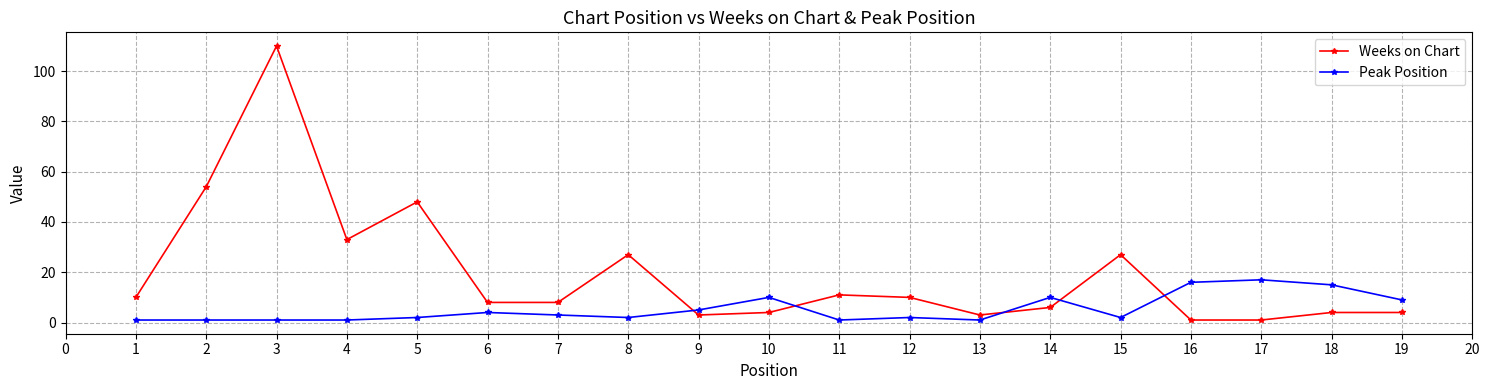

Reading right to left, extract all data points from this chart.

Weeks on Chart: 4	4	1	1	27	6	3	10	11	4	3	27	8	8	48	33	110	54	10
Peak Position: 9	15	17	16	2	10	1	2	1	10	5	2	3	4	2	1	1	1	1